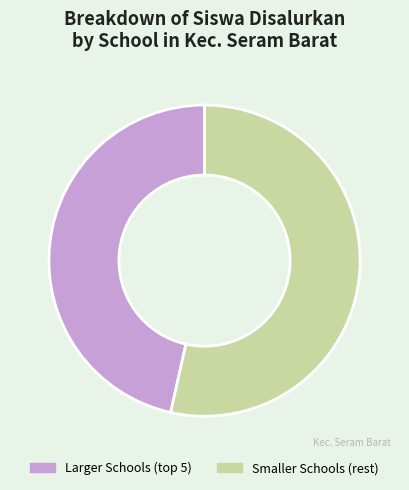

What is the largest slice in the pie chart?

Smaller Schools (rest)